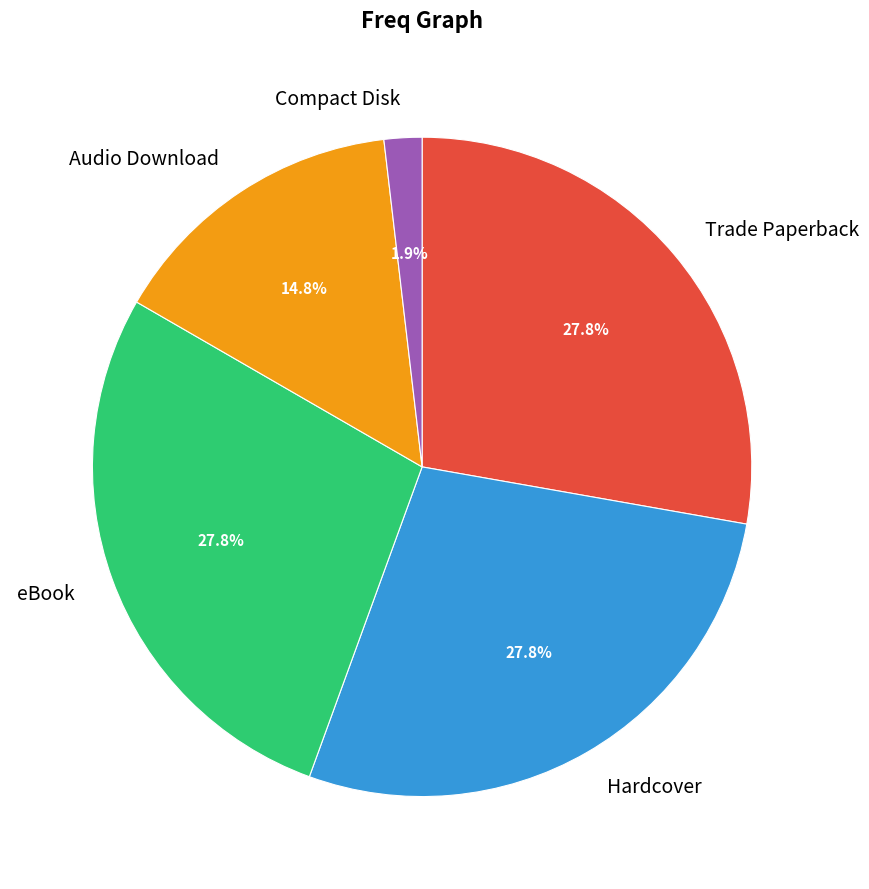

Is the sum of Audio Download and eBook greater than half?

No